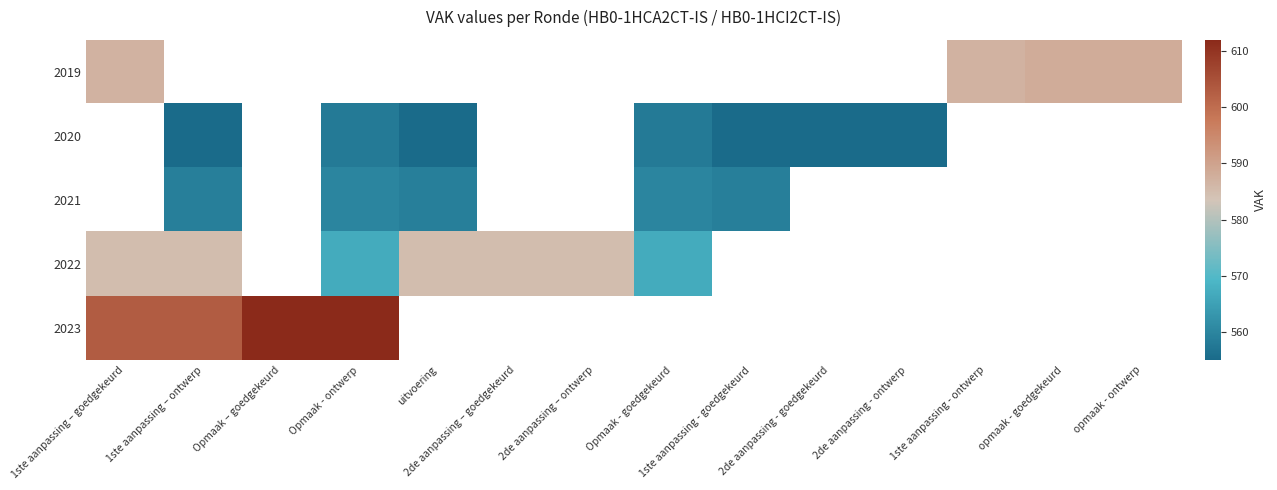

Which series has the widest spread of values?

2022